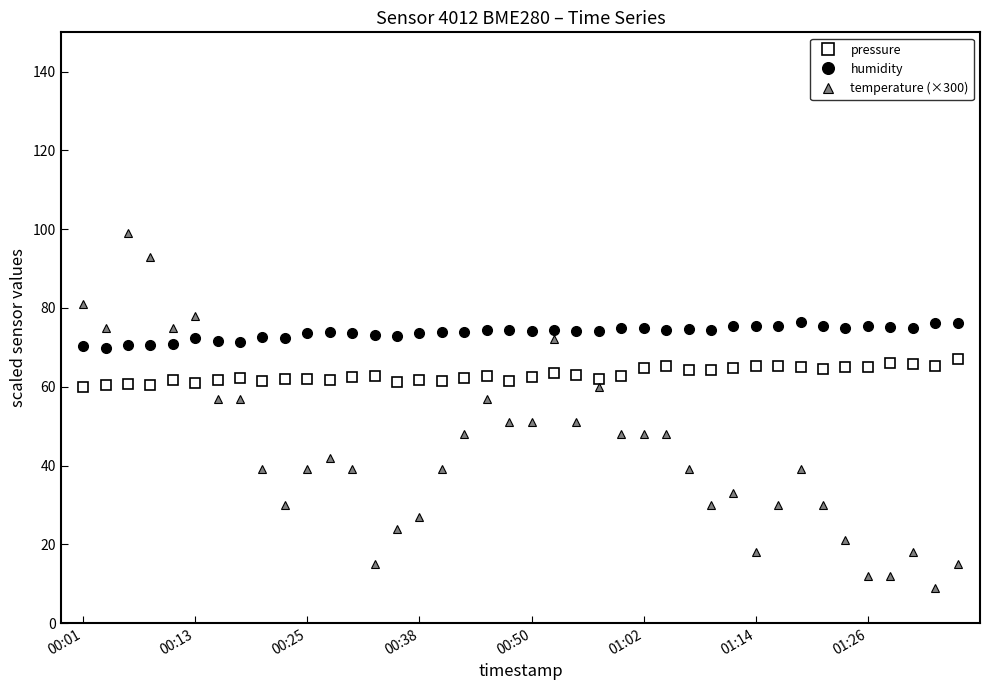

What are all the series names shown in the legend?

pressure, humidity, temperature (×300)